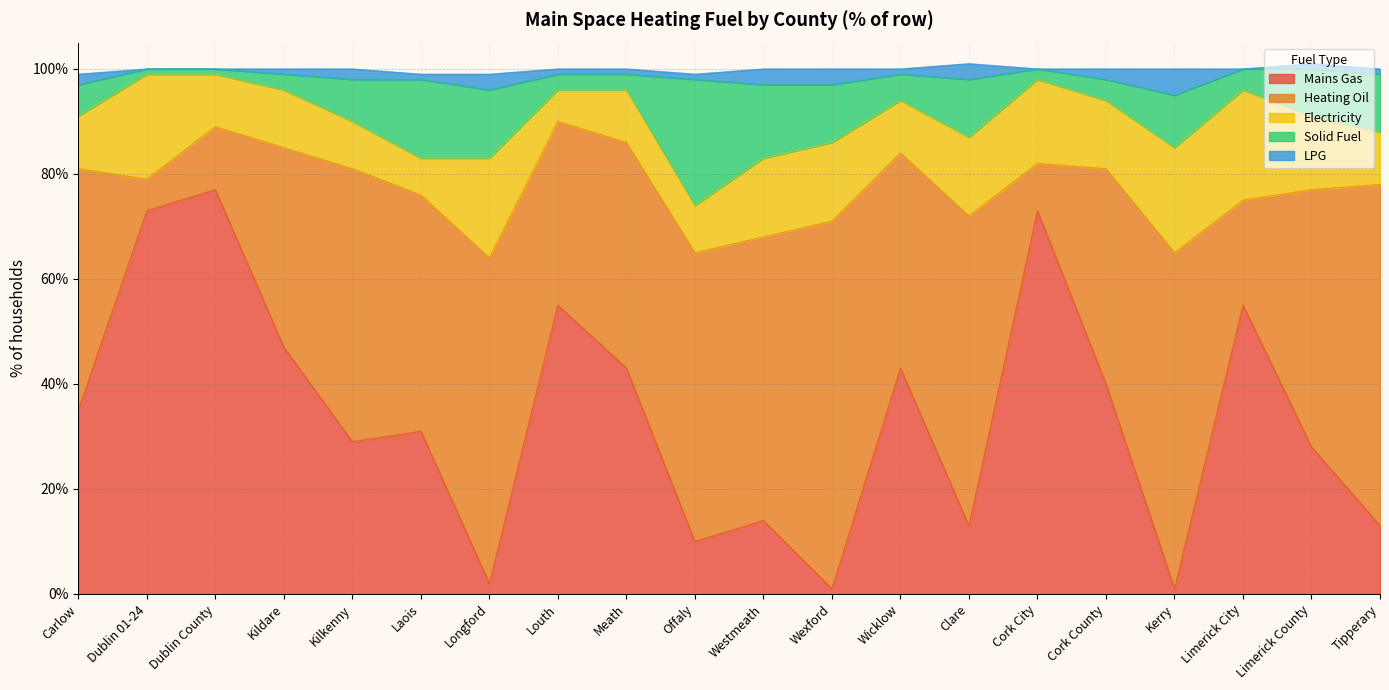

Which series has the largest range (max minus min)?

Mains Gas